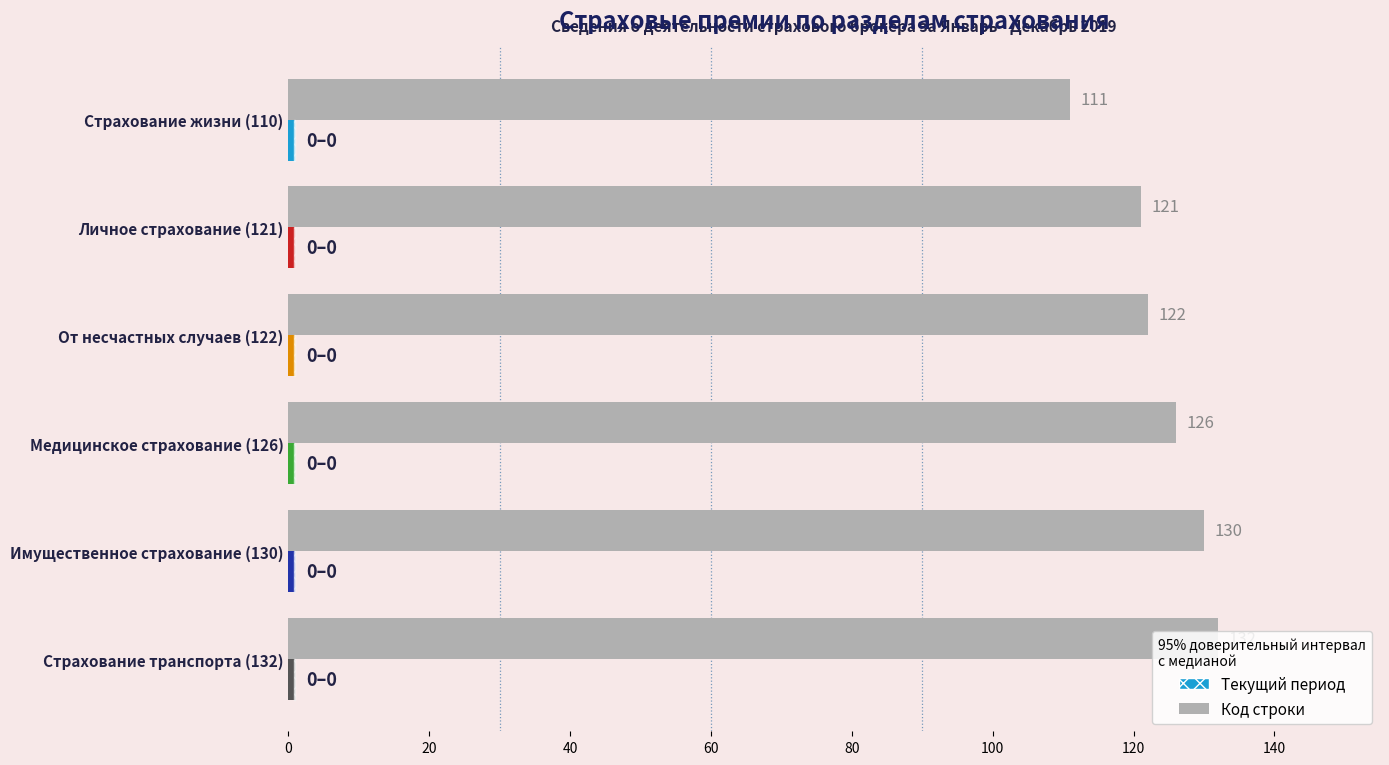

How many categories are shown in the chart?

6